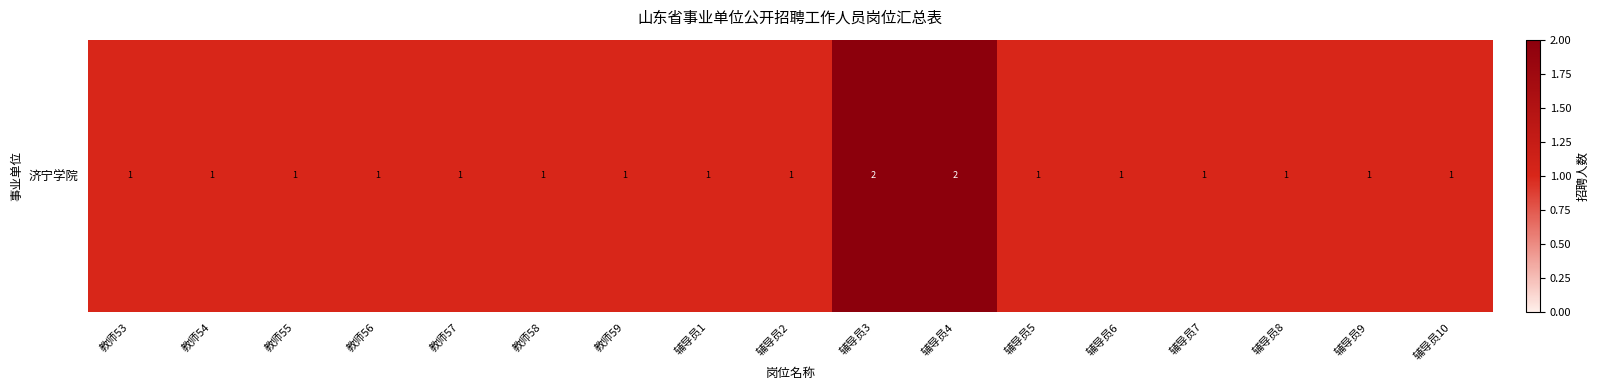

How many distinct data groups are displayed?

1